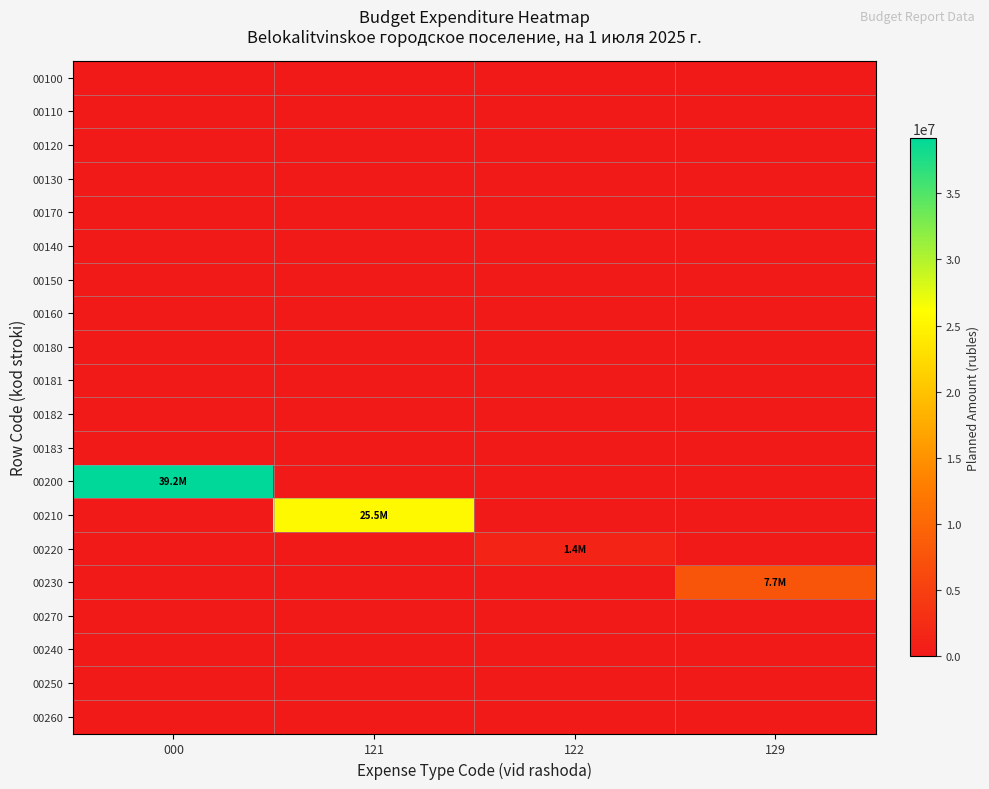

Reading left to right, extract all data points from this chart.

00100: 000=0	121=0	122=0	129=0
00110: 000=0	121=0	122=0	129=0
00120: 000=0	121=0	122=0	129=0
00130: 000=0	121=0	122=0	129=0
00170: 000=0	121=0	122=0	129=0
00140: 000=0	121=0	122=0	129=0
00150: 000=0	121=0	122=0	129=0
00160: 000=0	121=0	122=0	129=0
00180: 000=0	121=0	122=0	129=0
00181: 000=0	121=0	122=0	129=0
00182: 000=0	121=0	122=0	129=0
00183: 000=0	121=0	122=0	129=0
00200: 000=39150500	121=0	122=0	129=0
00210: 000=0	121=25486400	122=0	129=0
00220: 000=0	121=0	122=1391800	129=0
00230: 000=0	121=0	122=0	129=7696900
00270: 000=0	121=0	122=0	129=0
00240: 000=0	121=0	122=0	129=0
00250: 000=0	121=0	122=0	129=0
00260: 000=0	121=0	122=0	129=0